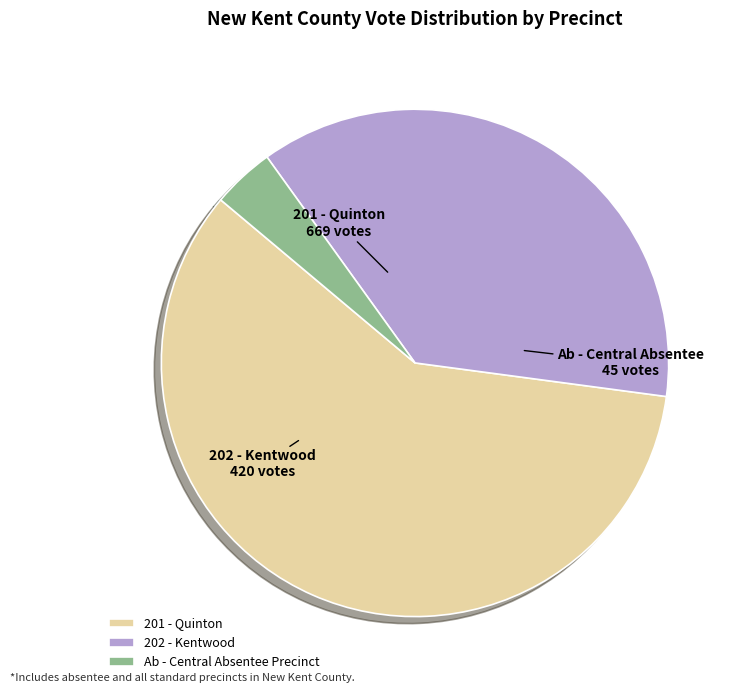

Which category has the biggest portion of the pie?

201 - Quinton